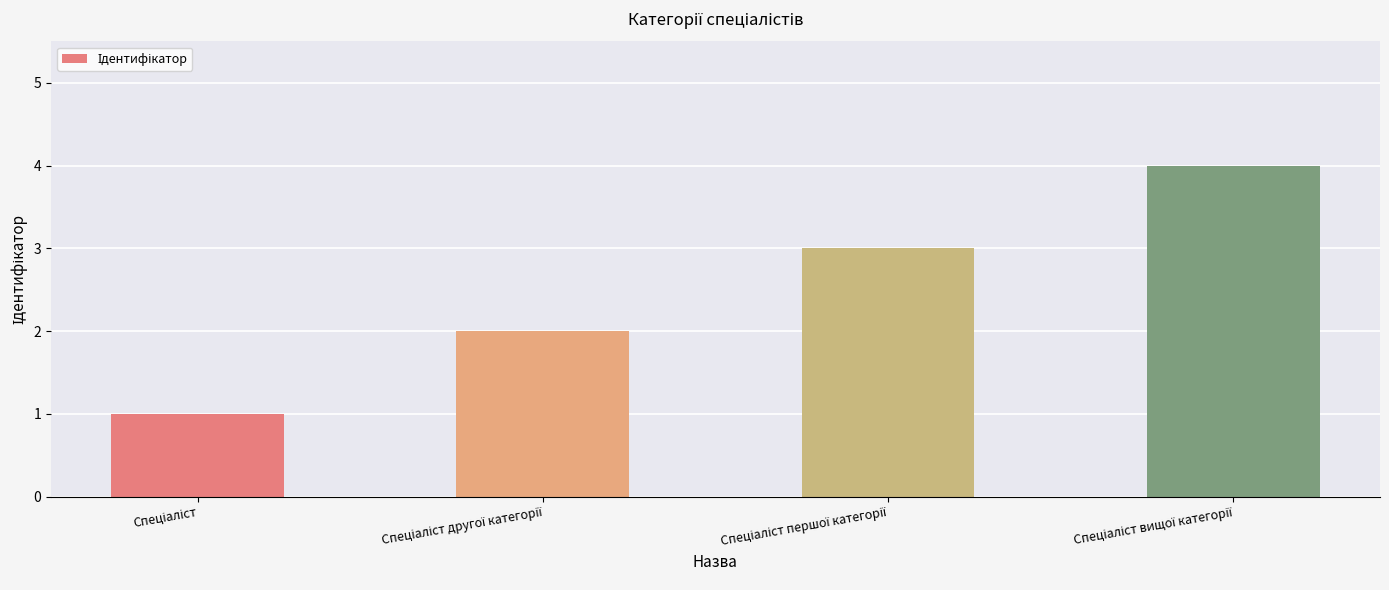

What is the sum of all values?

10